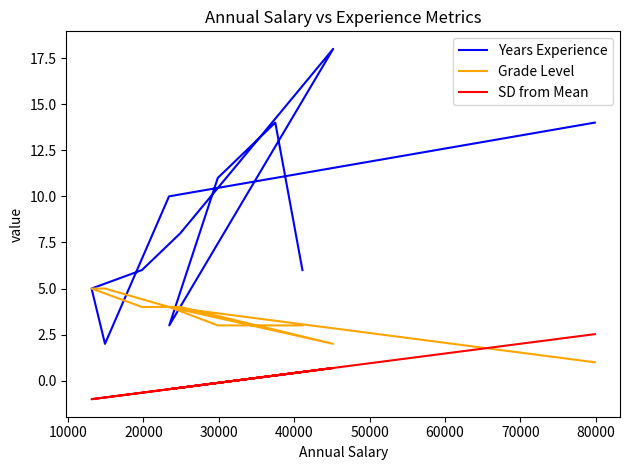

What is the maximum value shown in the chart?

18.0